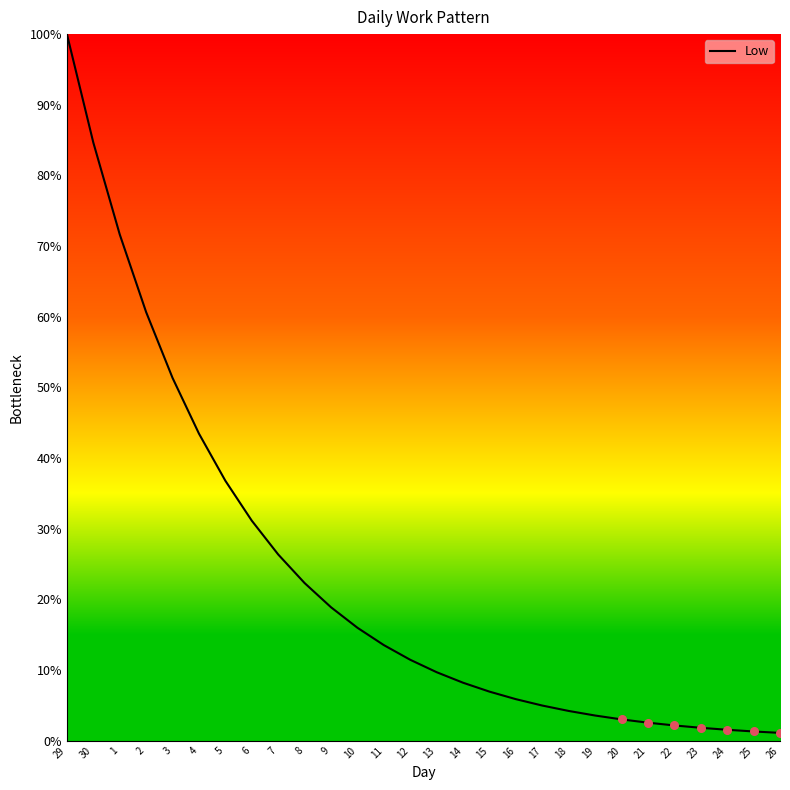

What is the change in value from 1 to 4?

-28.2